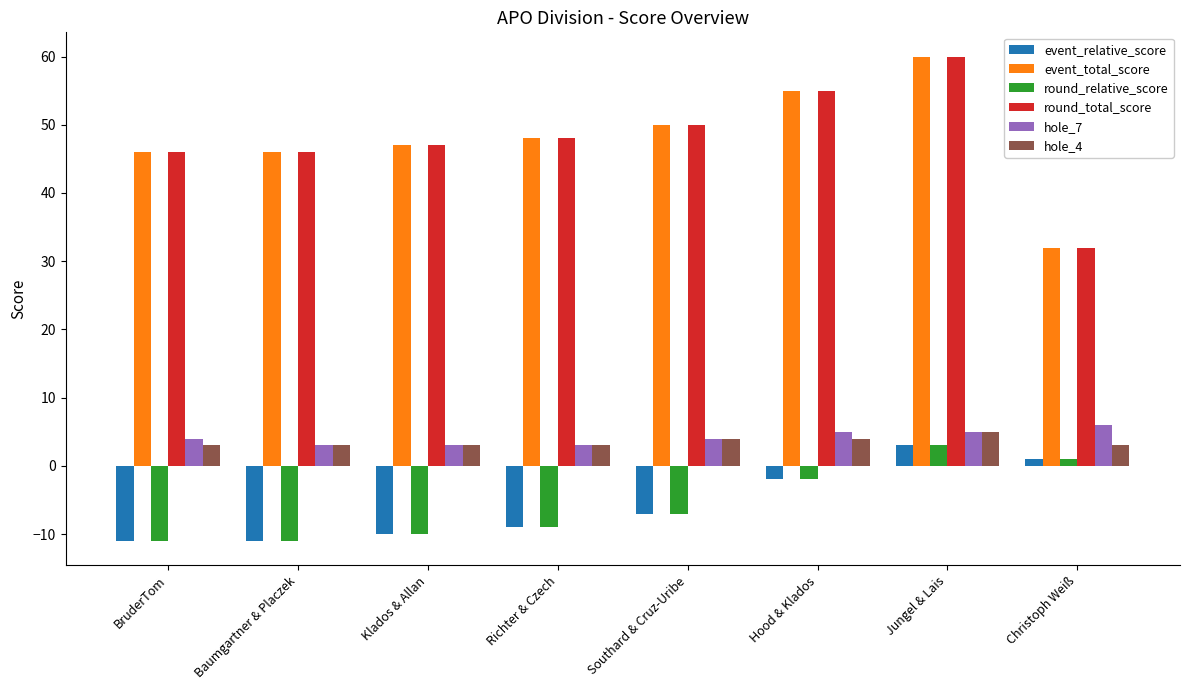

At which label does event_relative_score first exceed -7?

Hood & Klados